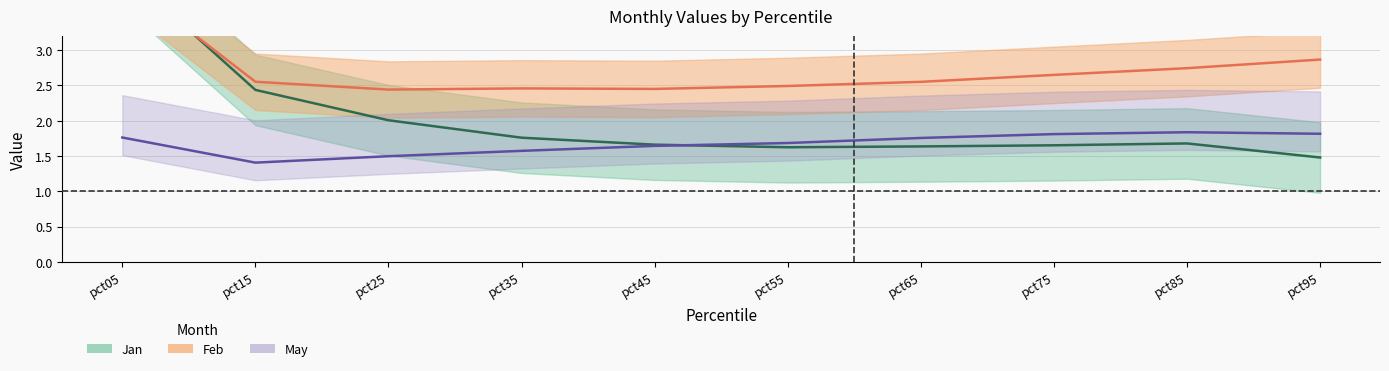

Where is the first local minimum for Jan?

pct55